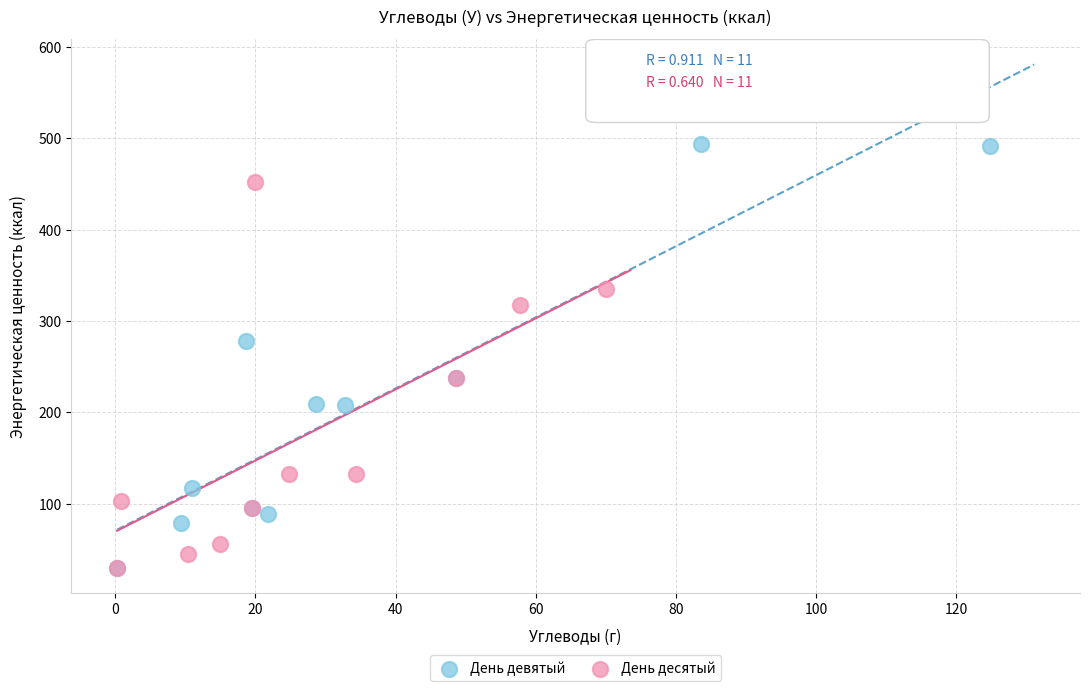

What are all the series names shown in the legend?

День девятый, День десятый